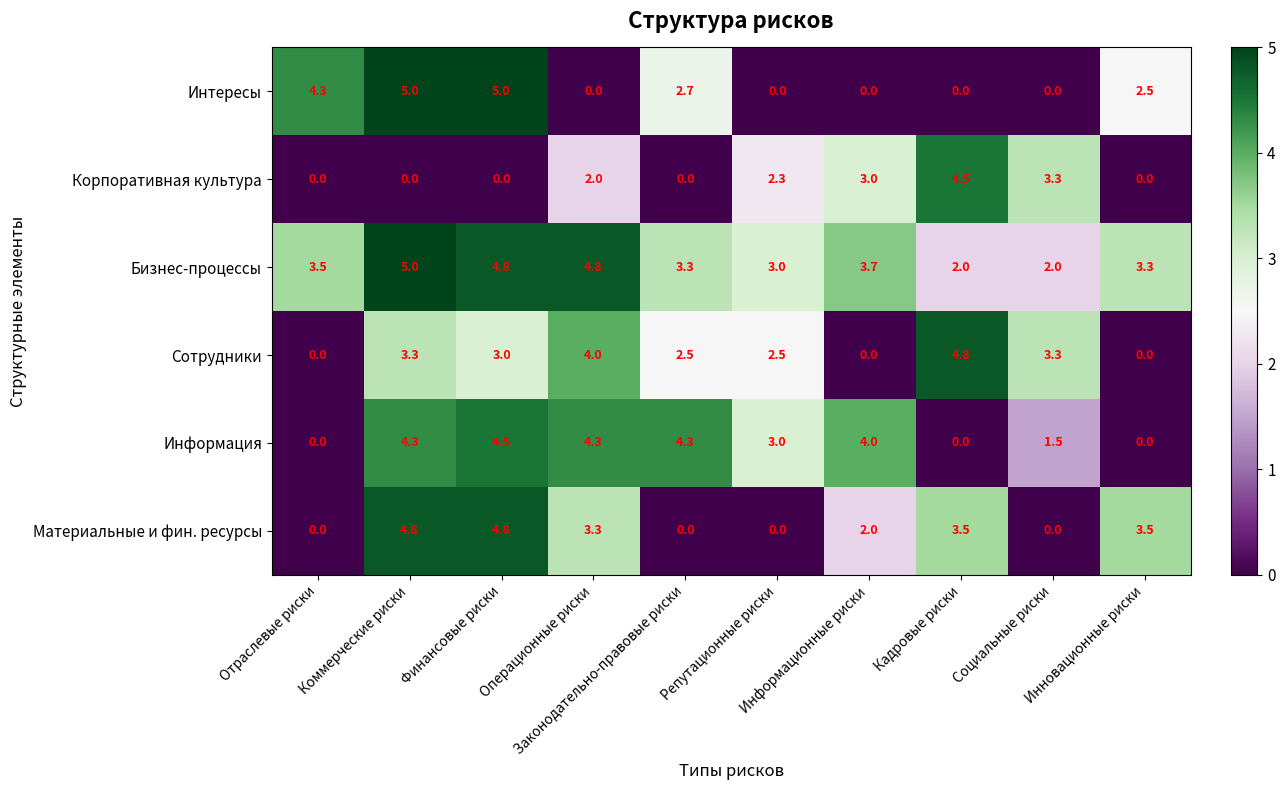

What is the sum of all Информация values?

25.9